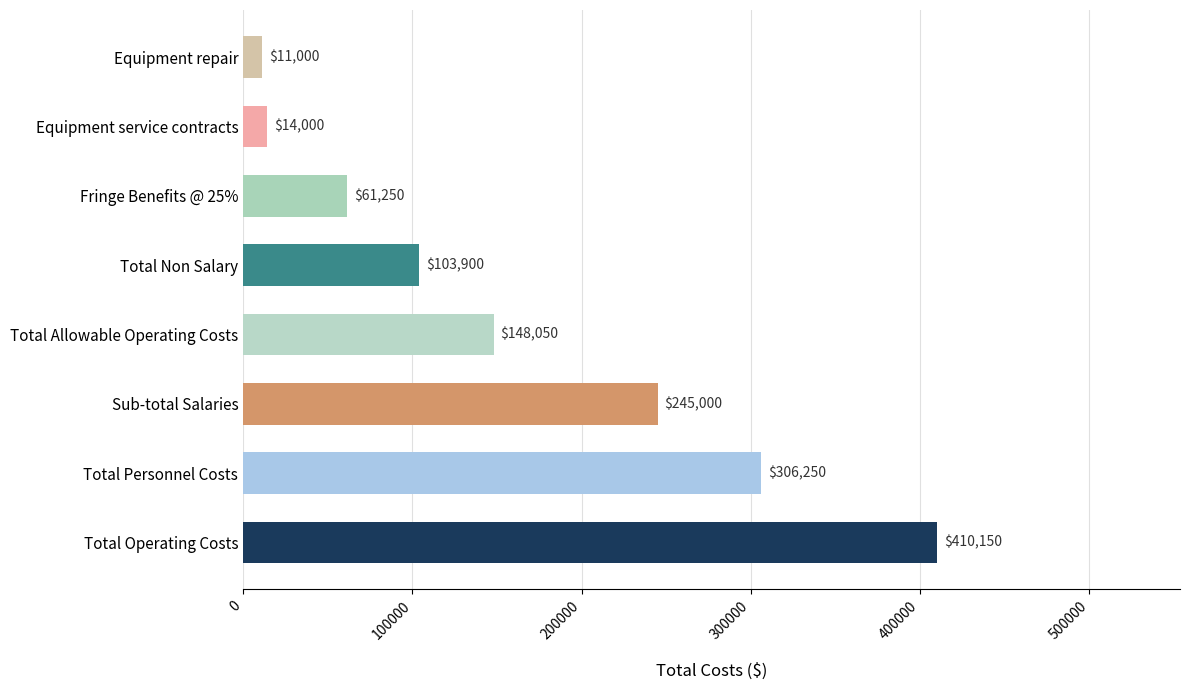

Count the values in the range 61250 to 306250.

5